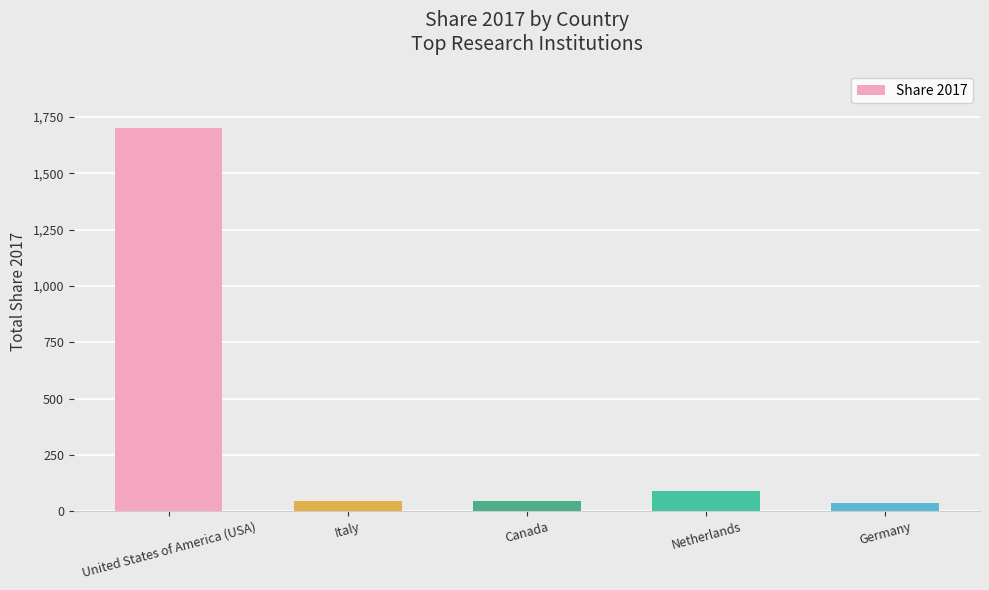

What is the sum of all values?

1919.6